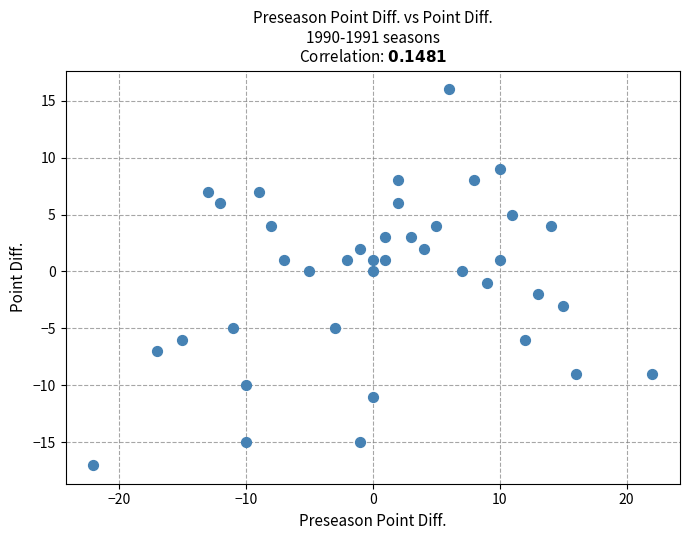

What is the range of Y values (max minus min)?

33